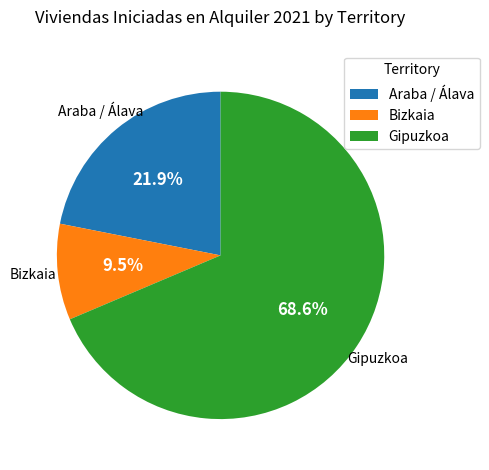

To the nearest percent, what is the difference between the largest and smallest slice percentages?

59%